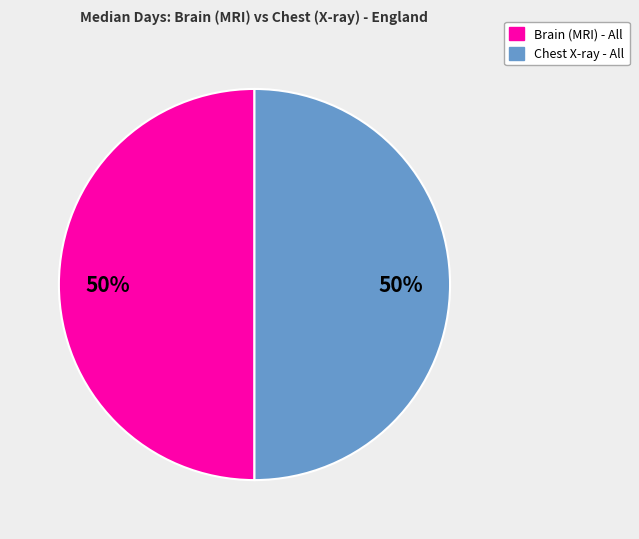

To the nearest percent, what is the difference between the largest and smallest slice percentages?

0%